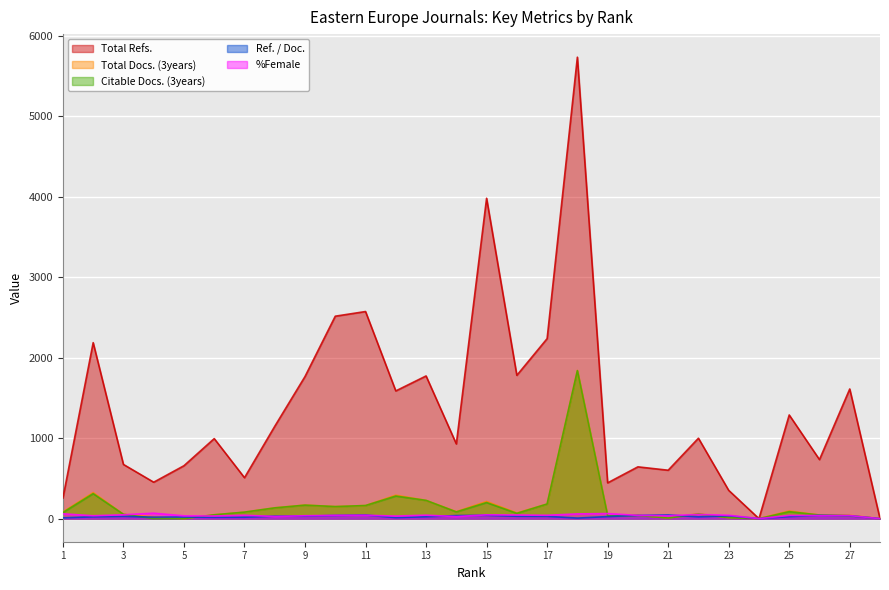

Reading right to left, extract all data points from this chart.

Total Refs.: 28=0	27=1612	26=734	25=1289	24=0	23=352	22=1000	21=602	20=644	19=445	18=5737	17=2238	16=1782	15=3983	14=929	13=1774	12=1588	11=2575	10=2517	9=1767	8=1148	7=509	6=995	5=658	4=453	3=674	2=2188	1=256
Total Docs. (3years): 28=0	27=42	26=45	25=96	24=0	23=12	22=61	21=8	20=42	19=34	18=1842	17=182	16=71	15=214	14=87	13=227	12=292	11=163	10=150	9=169	8=135	7=81	6=48	5=0	4=23	3=54	2=324	1=83
Citable Docs. (3years): 28=0	27=36	26=45	25=87	24=0	23=12	22=57	21=8	20=40	19=34	18=1840	17=182	16=66	15=200	14=84	13=227	12=281	11=163	10=150	9=168	8=134	7=81	6=48	5=0	4=0	3=54	2=311	1=76
Ref. / Doc.: 28=0	27=36	26=40	25=26	24=0	23=35	22=23	21=46	20=40	19=26	18=7	17=29	16=30	15=42	14=38	13=24	12=13	11=45	10=40	9=31	8=31	7=18	6=17	5=20	4=19	3=29	2=23	1=10
%Female: 28=0	27=38	26=38	25=40	24=0	23=42	22=52	21=36	20=41	19=63	18=59	17=42	16=45	15=47	14=26	13=43	12=32	11=42	10=41	9=36	8=27	7=42	6=33	5=35	4=68	3=48	2=36	1=60